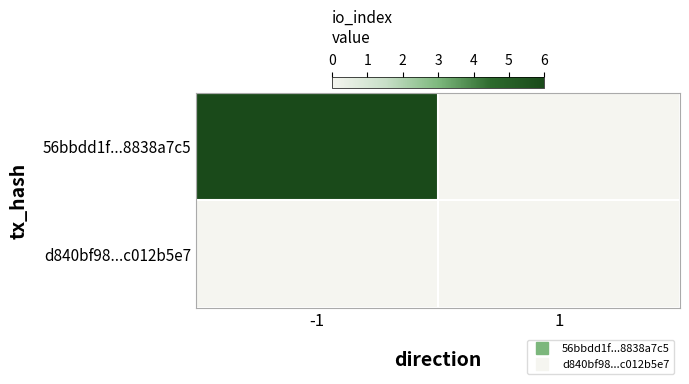

Which series has the largest total across all categories?

56bbdd1f...8838a7c5